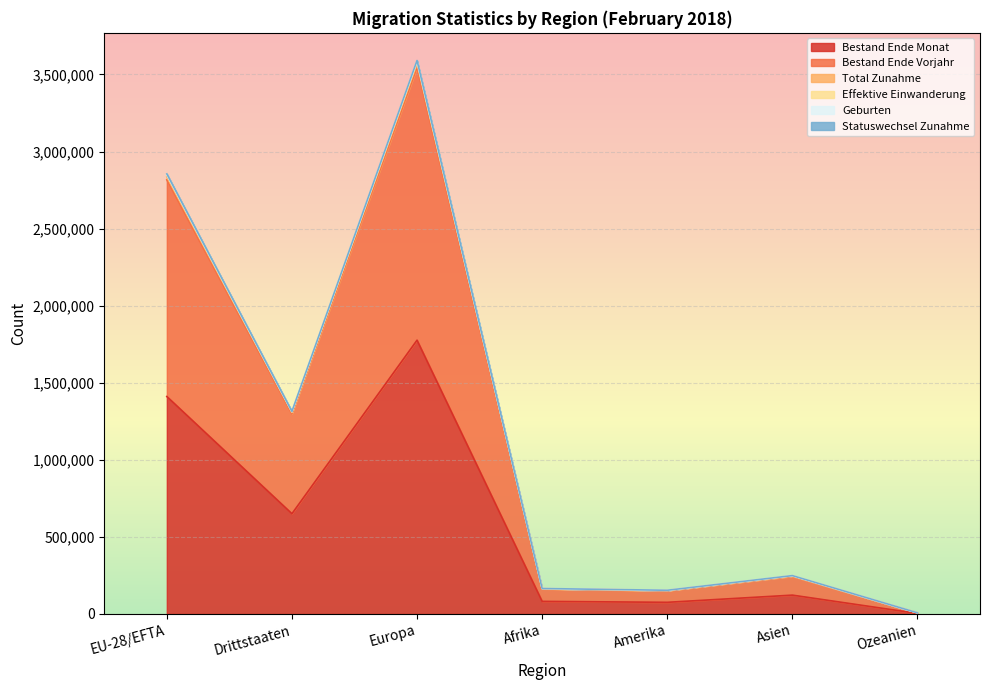

What is the maximum value for Bestand Ende Monat?

1776168